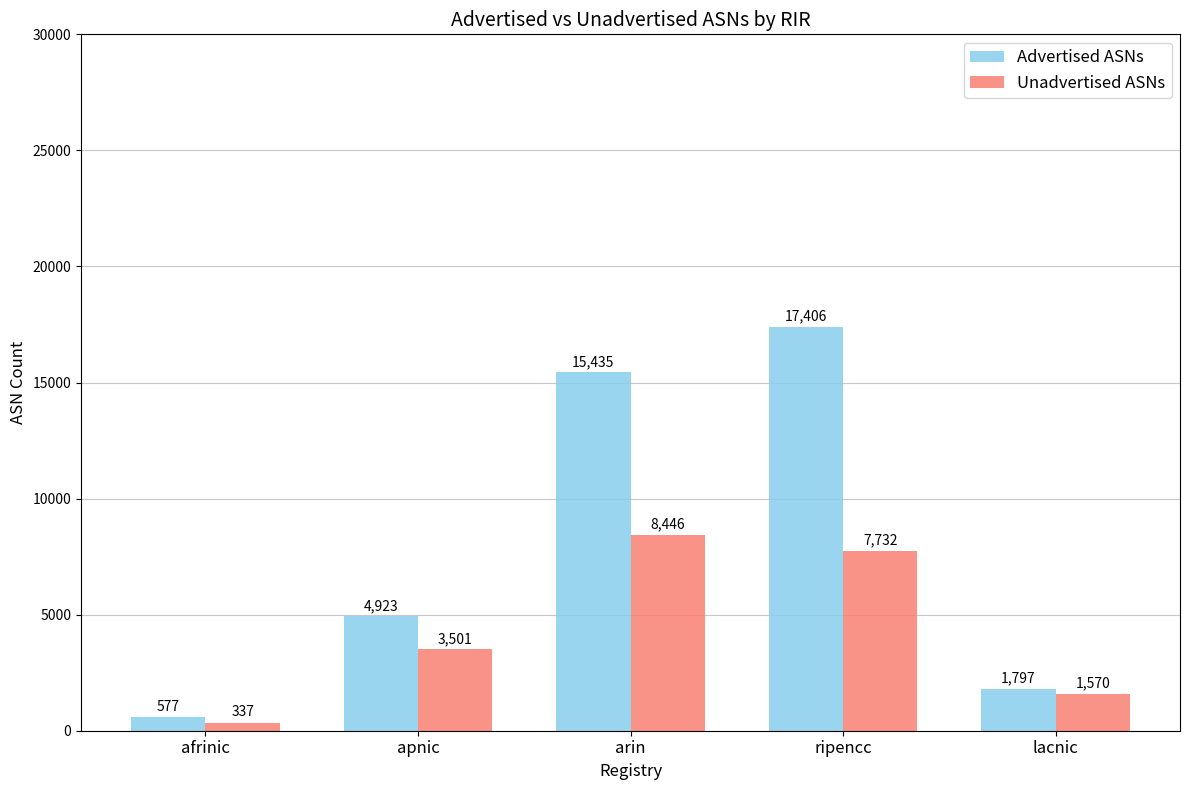

What is the label of the 4th bar from the left?

ripencc